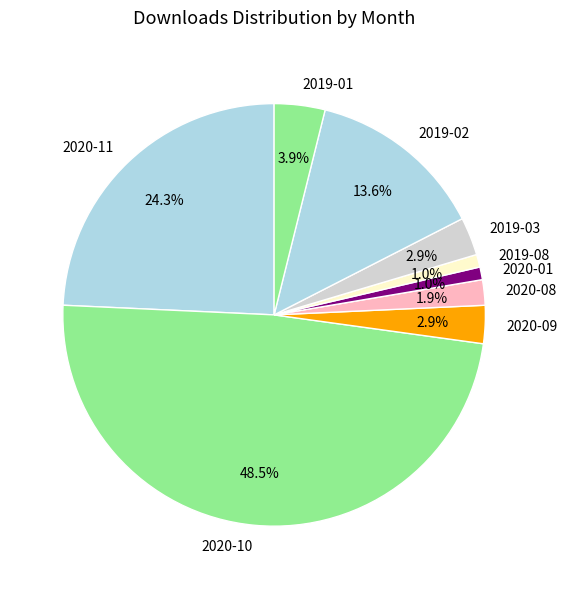

To the nearest percent, what is the average slice percentage?

11%